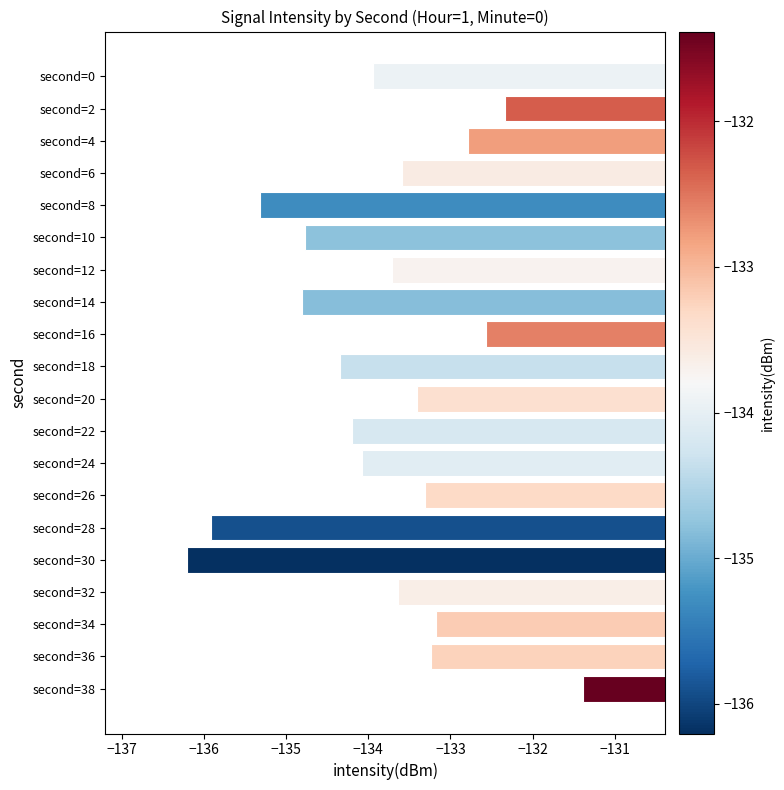

What is the average value?

-133.8